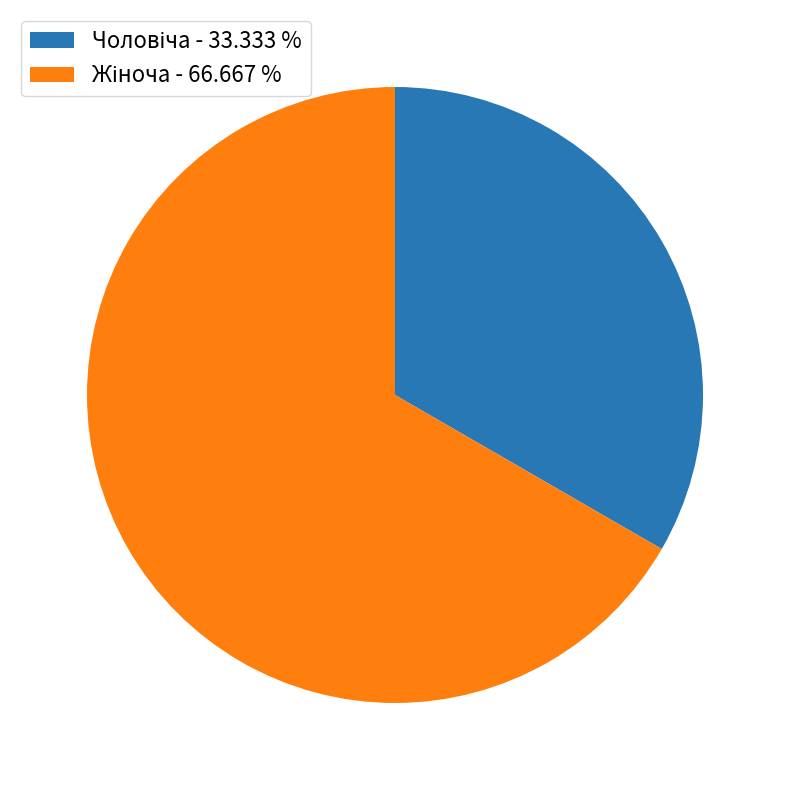

Is there a majority slice in this chart?

Yes